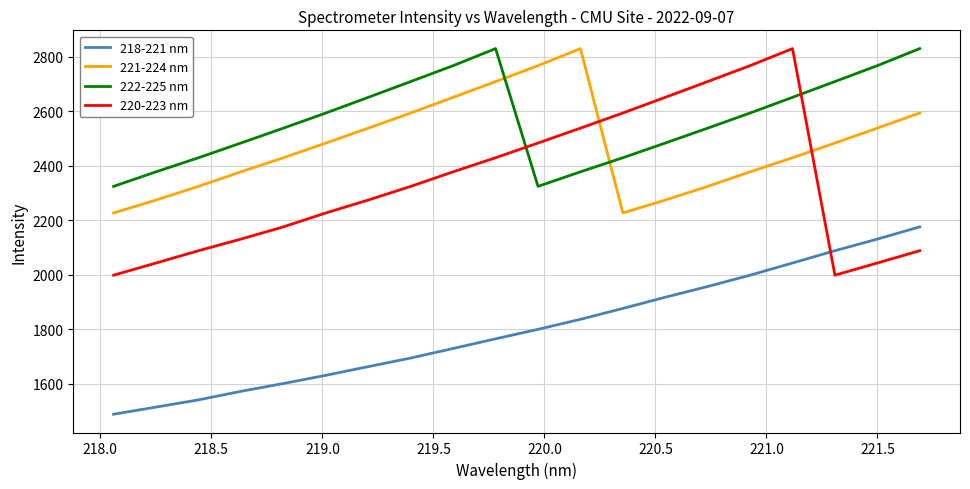

What is the average value of the 222-225 nm series?

2569.6